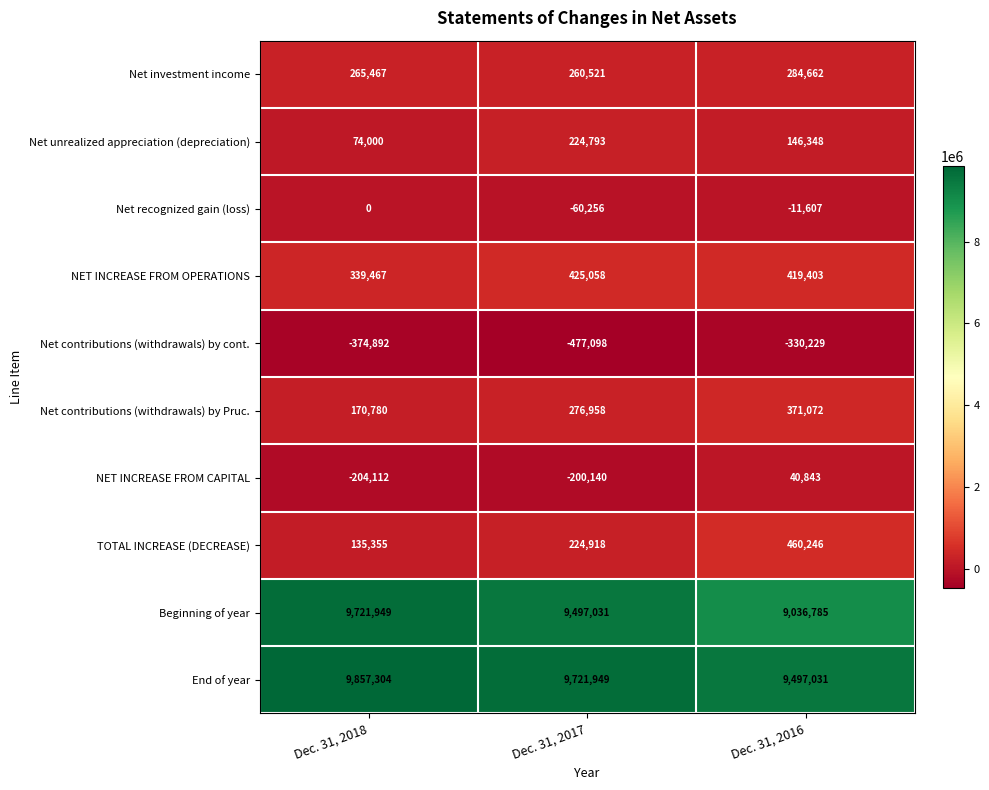

At which label does End of year first exceed 9721949?

Dec. 31, 2018